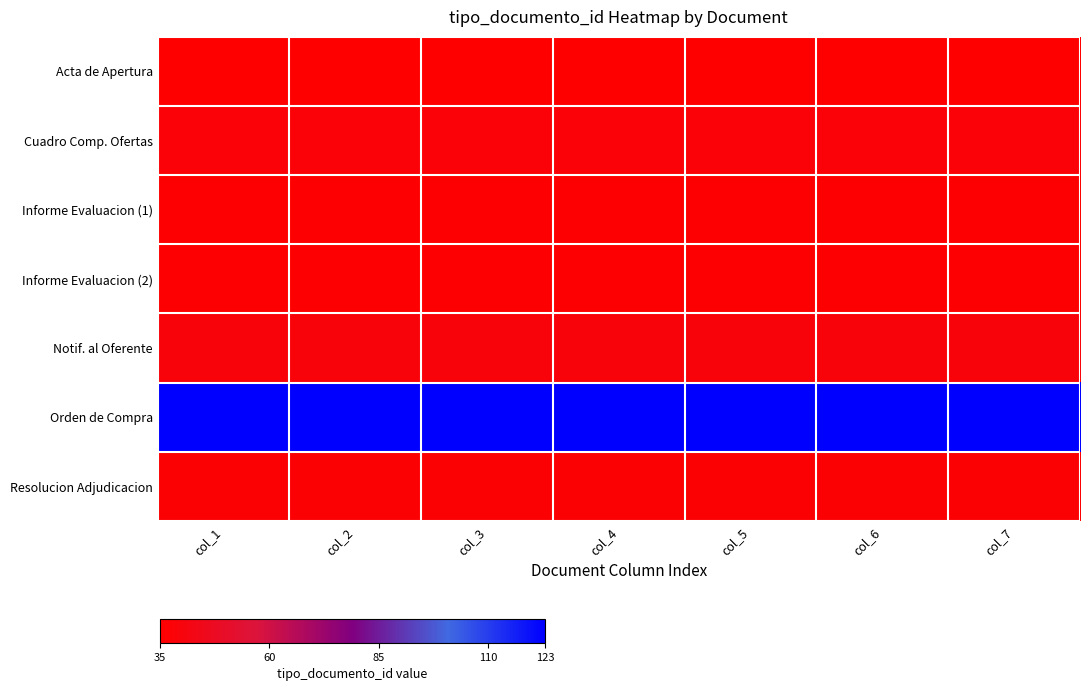

Rank the series by their maximum value, from highest to lowest.

Orden de Compra, Notif. al Oferente, Cuadro Comp. Ofertas, Resolucion Adjudicacion, Informe Evaluacion (1), Informe Evaluacion (2), Acta de Apertura